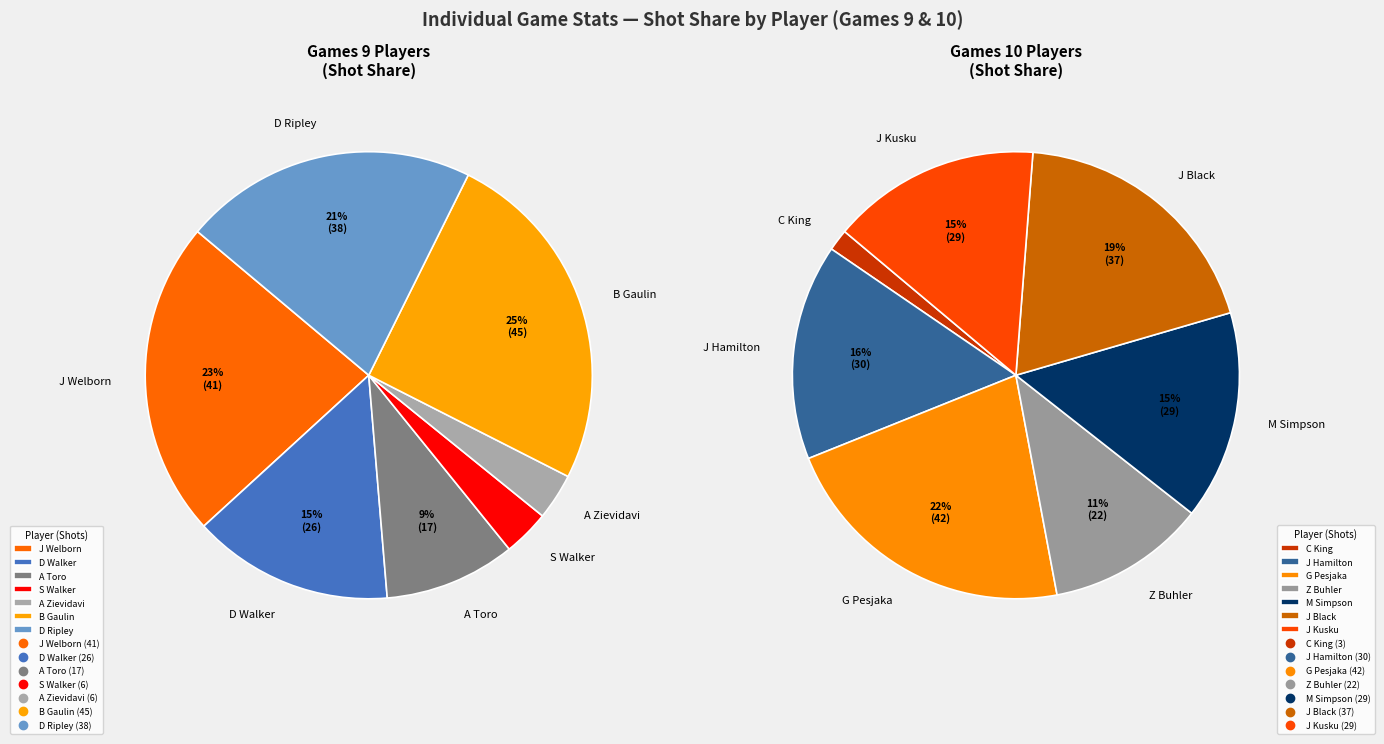

Does J Welborn represent more than half of the total?

No